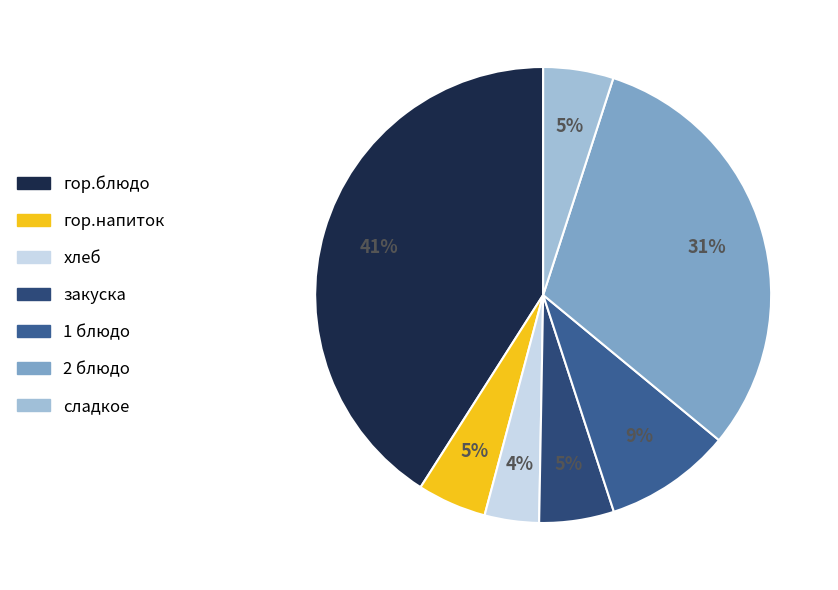

Between 1 блюдо and 2 блюдо, which is larger?

2 блюдо